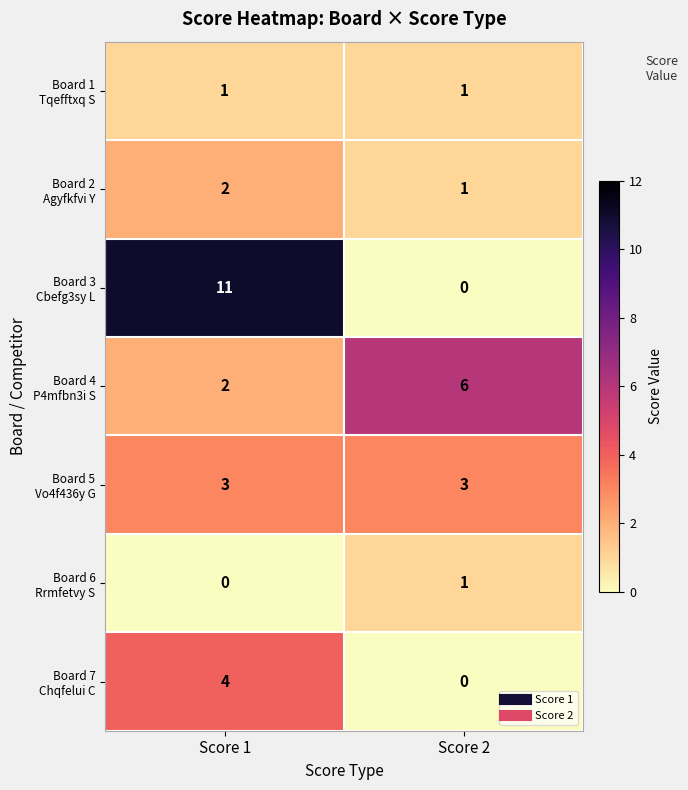

What is the maximum value shown in the chart?

11